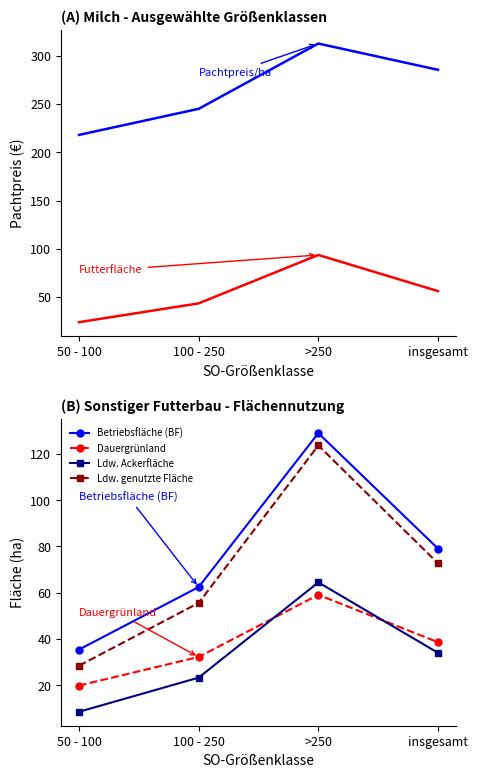

What is the difference between the Betriebsfläche (BF) values at 100 - 250 and insgesamt?

16.6